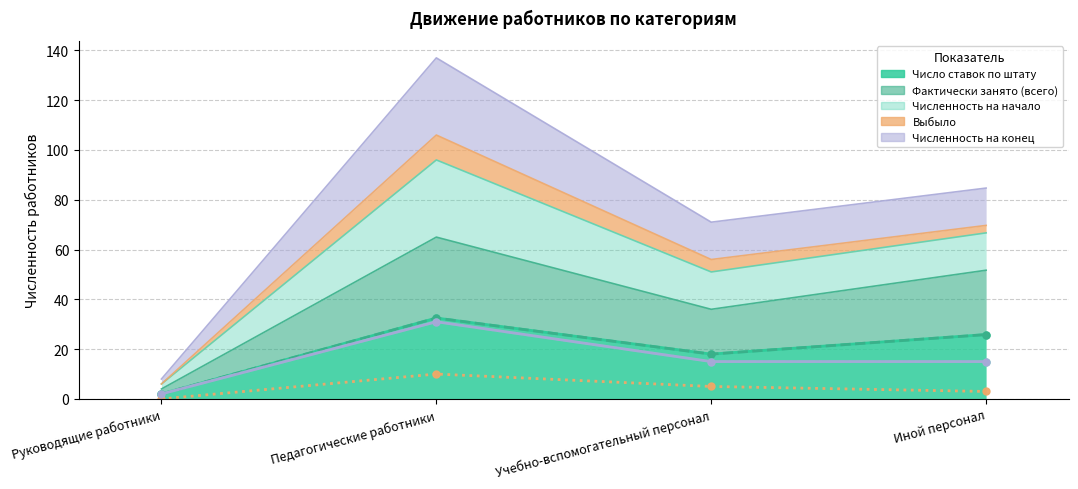

What is the total value across all series at Руководящие работники?

10.0